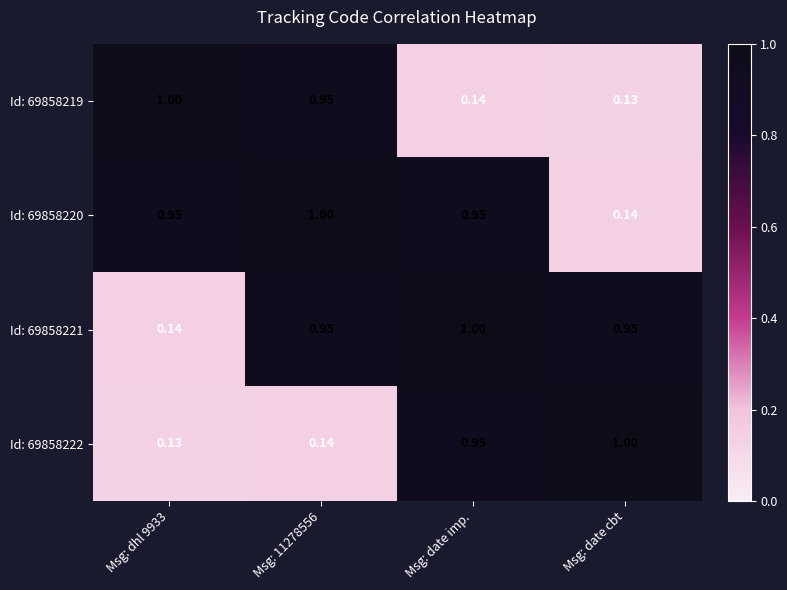

Is the value of Id: 69858222 at Msg: 11278556 greater than the value of Id: 69858221 at Msg: 11278556?

No